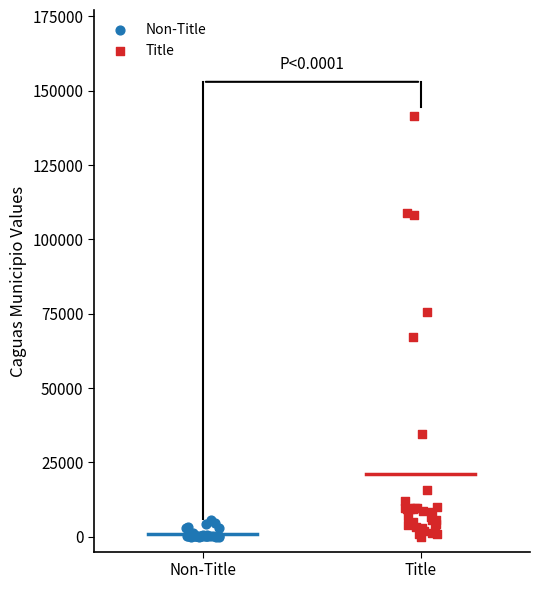

Which series reaches the maximum Y coordinate?

Title